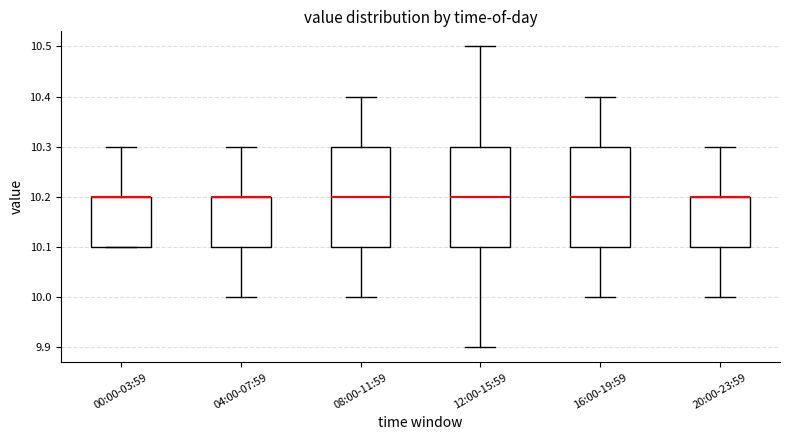

Reading left to right, read every box against the y-axis: the position of its median line, the range the box covers, and the ends of its whiskers. The values are not printed on the chart, so give them approximately, as read against the axis.

00:00-03:59: median 10.2 (drawn on the box's upper edge), box 10.1 to 10.2, whiskers 10.1 to 10.3
04:00-07:59: median 10.2 (drawn on the box's upper edge), box 10.1 to 10.2, whiskers 10.0 to 10.3
08:00-11:59: median 10.2, box 10.1 to 10.3, whiskers 10.0 to 10.4
12:00-15:59: median 10.2, box 10.1 to 10.3, whiskers 9.9 to 10.5
16:00-19:59: median 10.2, box 10.1 to 10.3, whiskers 10.0 to 10.4
20:00-23:59: median 10.2 (drawn on the box's upper edge), box 10.1 to 10.2, whiskers 10.0 to 10.3